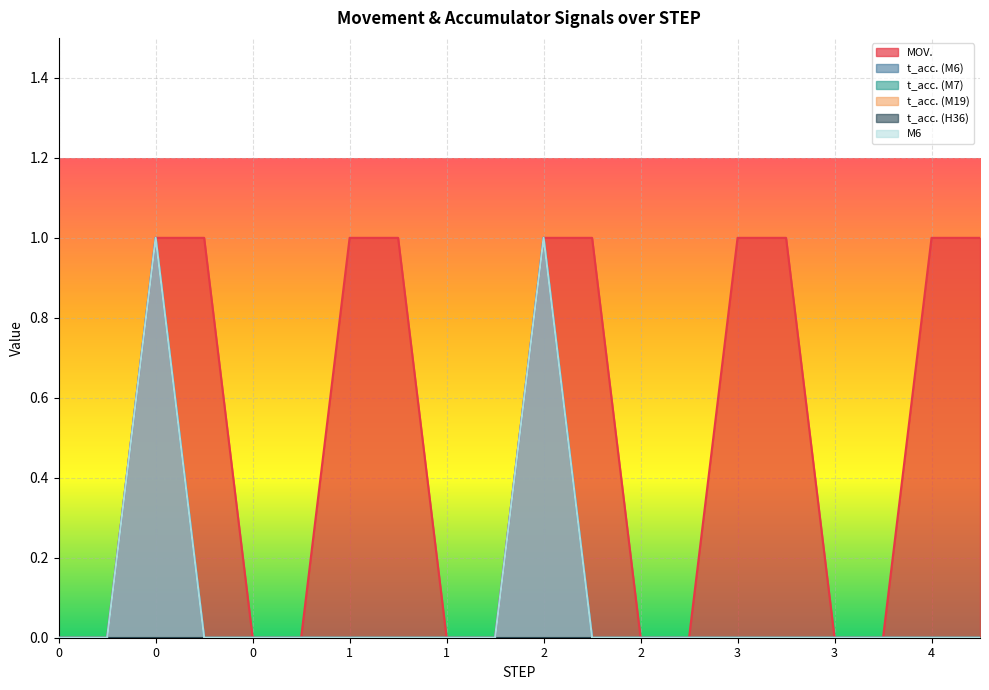

How many MOV. values are between 0 and 1?

20